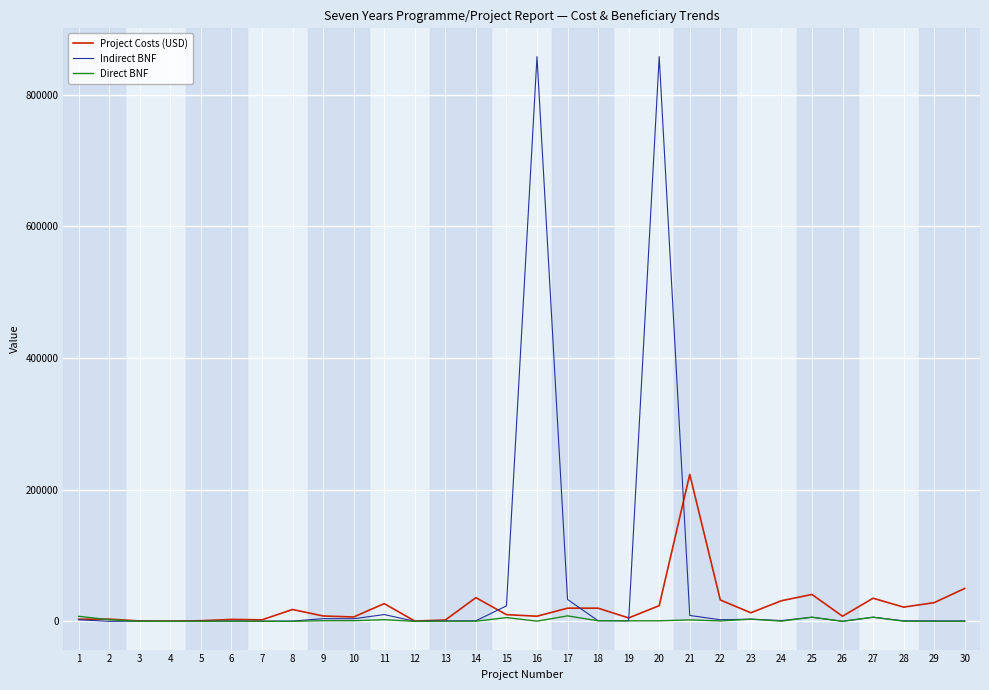

What is the difference between the maximum and minimum values in the Indirect BNF series?

858055.0